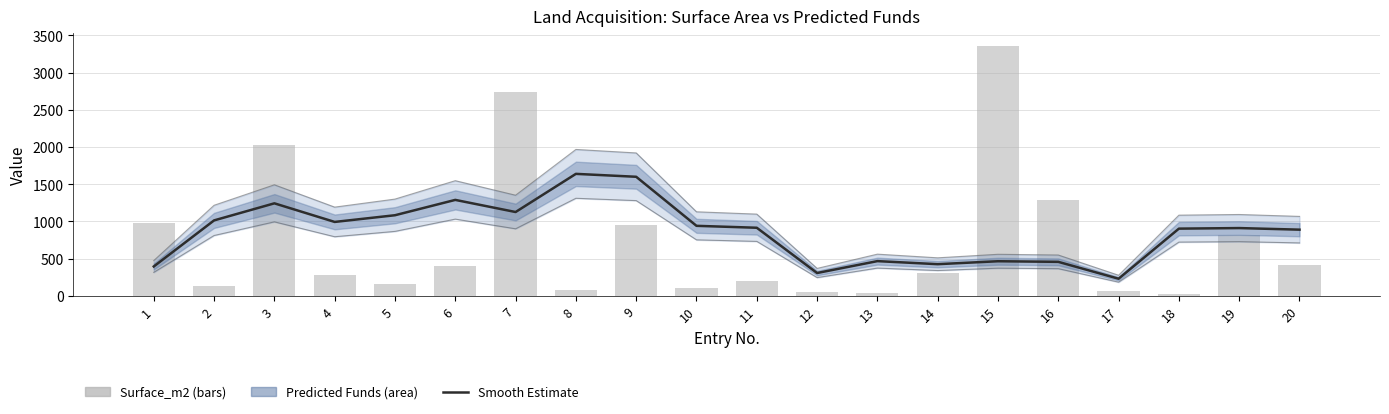

What is the spread (max minus min) of values at 4?

711.0